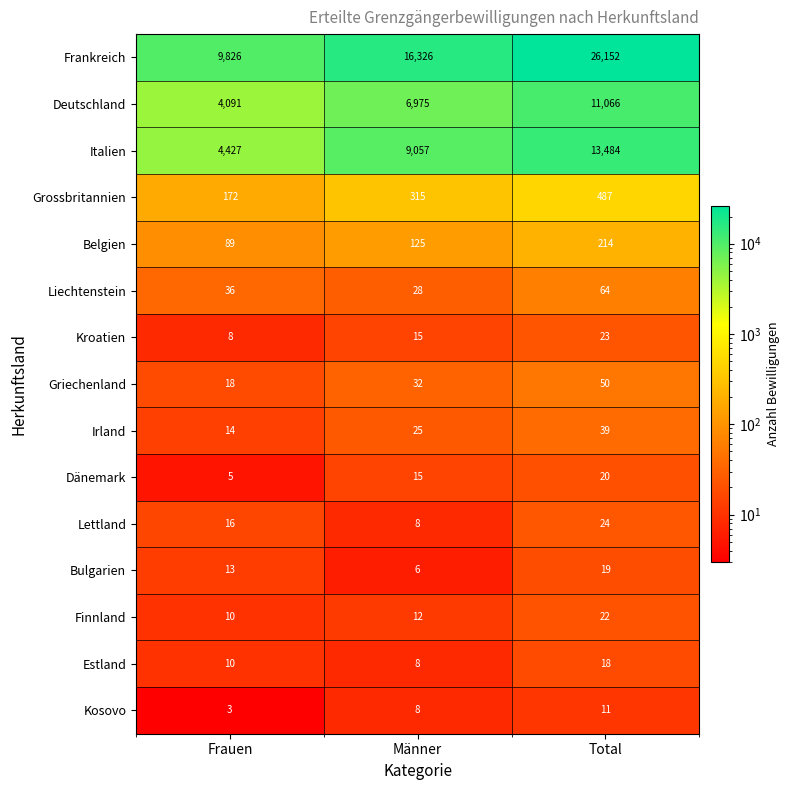

At which category is the sum across all series the highest?

Total